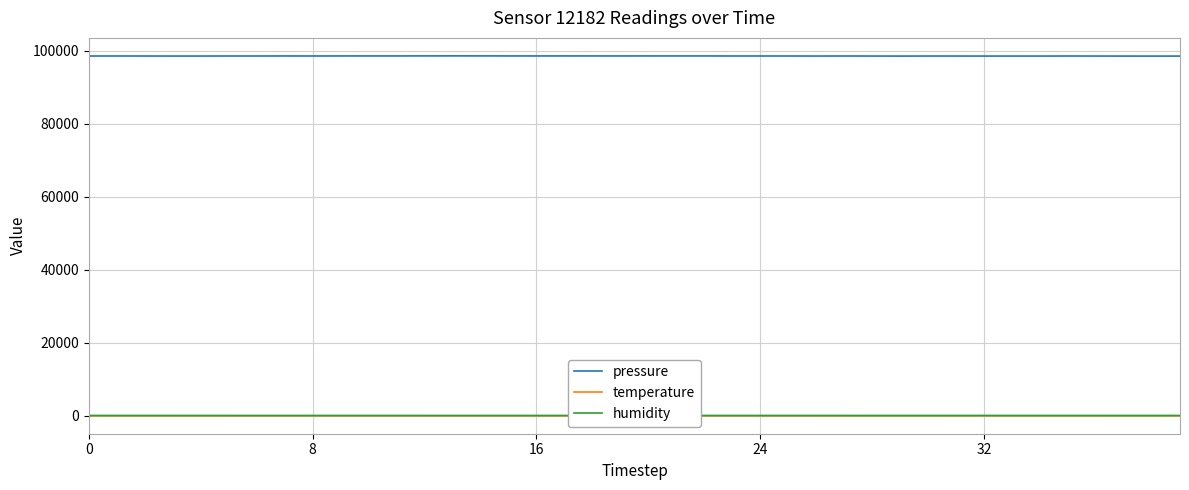

Which series has the largest range (max minus min)?

pressure